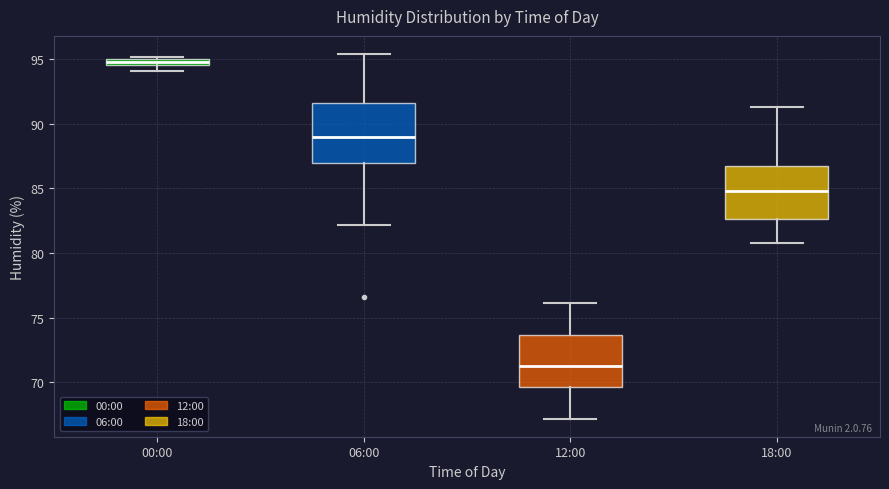

Where does the upper whisker of the box for 18:00 end on the y-axis? The values are not printed on the chart, so give them approximately, as read against the axis.

91.5